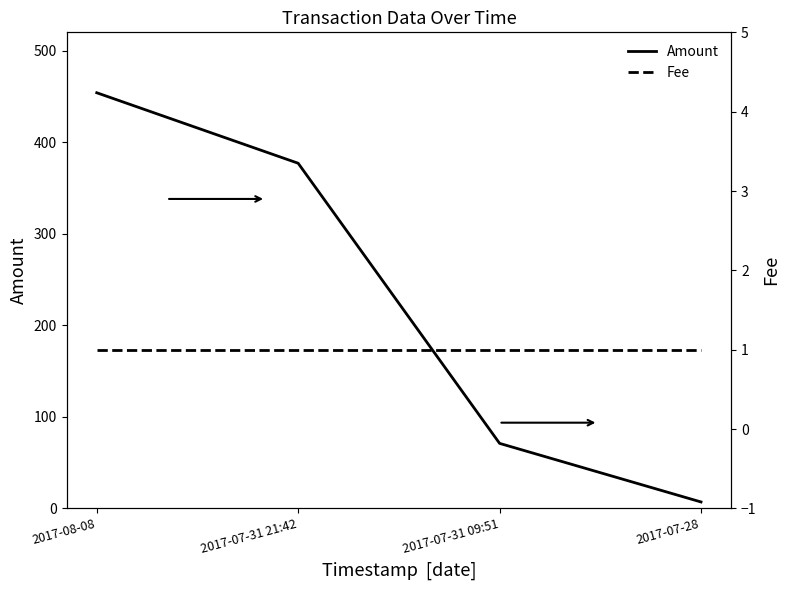

True or false: Amount and Fee intersect in this chart.

False